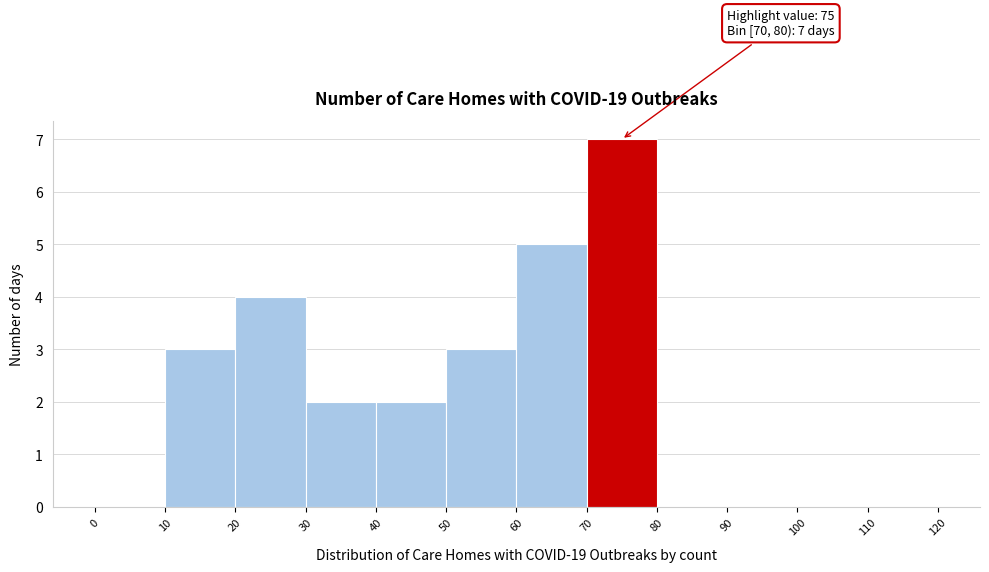

Which range on the x-axis has the tallest bar?

70 to 80